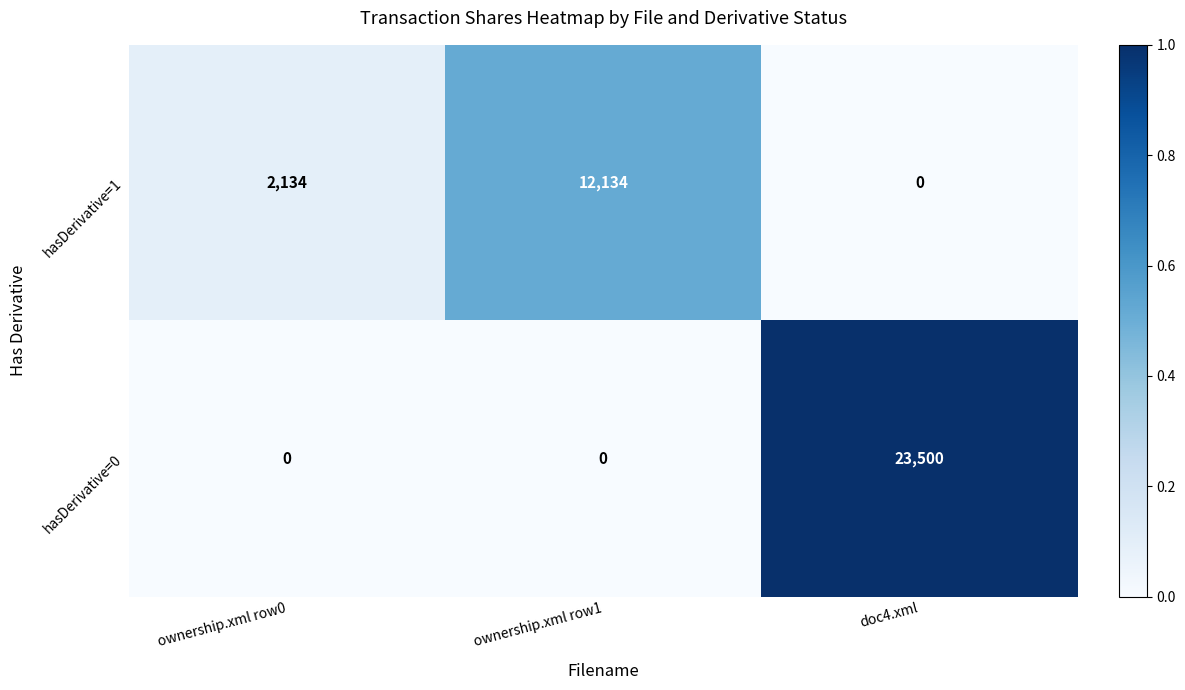

Is it true that hasDerivative=1 equals 3398 at ownership.xml row0?

False